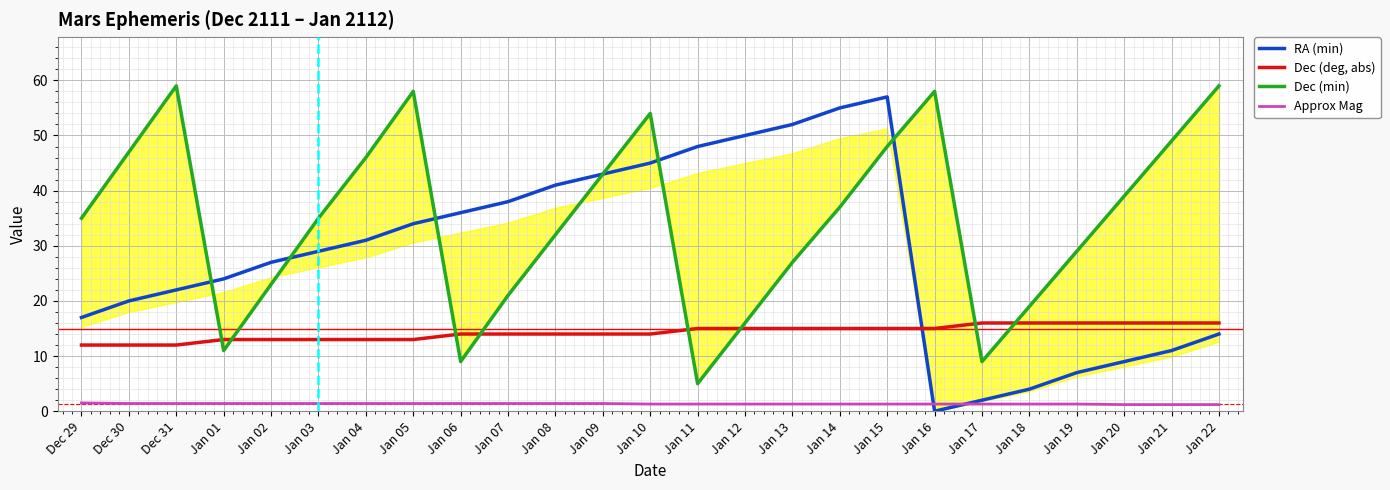

Reading left to right, list all the values displayed in this chart.

RA (min): Dec 29=17.0	Dec 30=20.0	Dec 31=22.0	Jan 01=24.0	Jan 02=27.0	Jan 03=29.0	Jan 04=31.0	Jan 05=34.0	Jan 06=36.0	Jan 07=38.0	Jan 08=41.0	Jan 09=43.0	Jan 10=45.0	Jan 11=48.0	Jan 12=50.0	Jan 13=52.0	Jan 14=55.0	Jan 15=57.0	Jan 16=0.0	Jan 17=2.0	Jan 18=4.0	Jan 19=7.0	Jan 20=9.0	Jan 21=11.0	Jan 22=14.0
Dec (deg, abs): Dec 29=12.0	Dec 30=12.0	Dec 31=12.0	Jan 01=13.0	Jan 02=13.0	Jan 03=13.0	Jan 04=13.0	Jan 05=13.0	Jan 06=14.0	Jan 07=14.0	Jan 08=14.0	Jan 09=14.0	Jan 10=14.0	Jan 11=15.0	Jan 12=15.0	Jan 13=15.0	Jan 14=15.0	Jan 15=15.0	Jan 16=15.0	Jan 17=16.0	Jan 18=16.0	Jan 19=16.0	Jan 20=16.0	Jan 21=16.0	Jan 22=16.0
Dec (min): Dec 29=35.0	Dec 30=47.0	Dec 31=59.0	Jan 01=11.0	Jan 02=23.0	Jan 03=35.0	Jan 04=46.0	Jan 05=58.0	Jan 06=9.0	Jan 07=21.0	Jan 08=32.0	Jan 09=43.0	Jan 10=54.0	Jan 11=5.0	Jan 12=16.0	Jan 13=27.0	Jan 14=37.0	Jan 15=48.0	Jan 16=58.0	Jan 17=9.0	Jan 18=19.0	Jan 19=29.0	Jan 20=39.0	Jan 21=49.0	Jan 22=59.0
Approx Mag: Dec 29=1.5	Dec 30=1.4	Dec 31=1.4	Jan 01=1.4	Jan 02=1.4	Jan 03=1.4	Jan 04=1.4	Jan 05=1.4	Jan 06=1.4	Jan 07=1.4	Jan 08=1.4	Jan 09=1.4	Jan 10=1.3	Jan 11=1.3	Jan 12=1.3	Jan 13=1.3	Jan 14=1.3	Jan 15=1.3	Jan 16=1.3	Jan 17=1.3	Jan 18=1.3	Jan 19=1.3	Jan 20=1.2	Jan 21=1.2	Jan 22=1.2